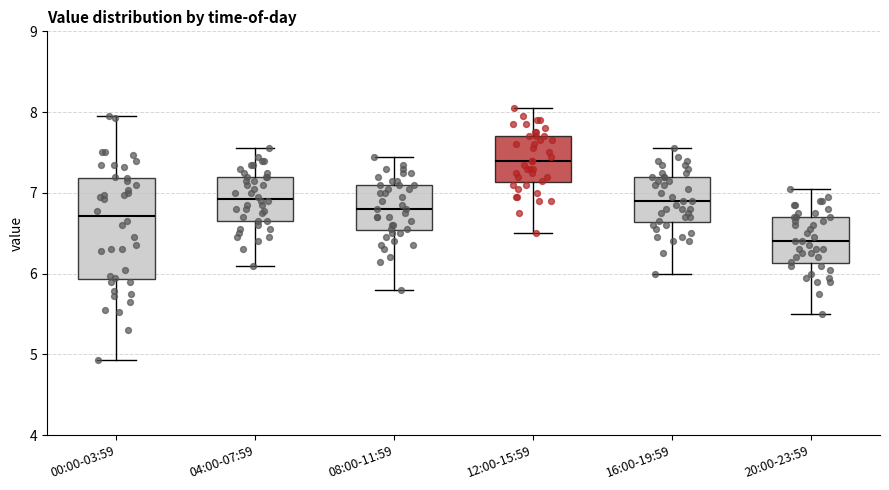

Reading left to right, transcribe this box plot: for each box, give where its median line is, the range the box spans, and where its two whiskers end, as read against the y-axis. The values are not printed on the chart, so give them approximately, as read against the axis.

00:00-03:59: median 6.7, box 5.9 to 7.2, whiskers 4.9 to 8.0
04:00-07:59: median 6.9, box 6.7 to 7.2, whiskers 6.1 to 7.6
08:00-11:59: median 6.8, box 6.5 to 7.1, whiskers 5.8 to 7.5
12:00-15:59: median 7.4, box 7.1 to 7.7, whiskers 6.5 to 8.1
16:00-19:59: median 6.9, box 6.6 to 7.2, whiskers 6.0 to 7.6
20:00-23:59: median 6.4, box 6.1 to 6.7, whiskers 5.5 to 7.1